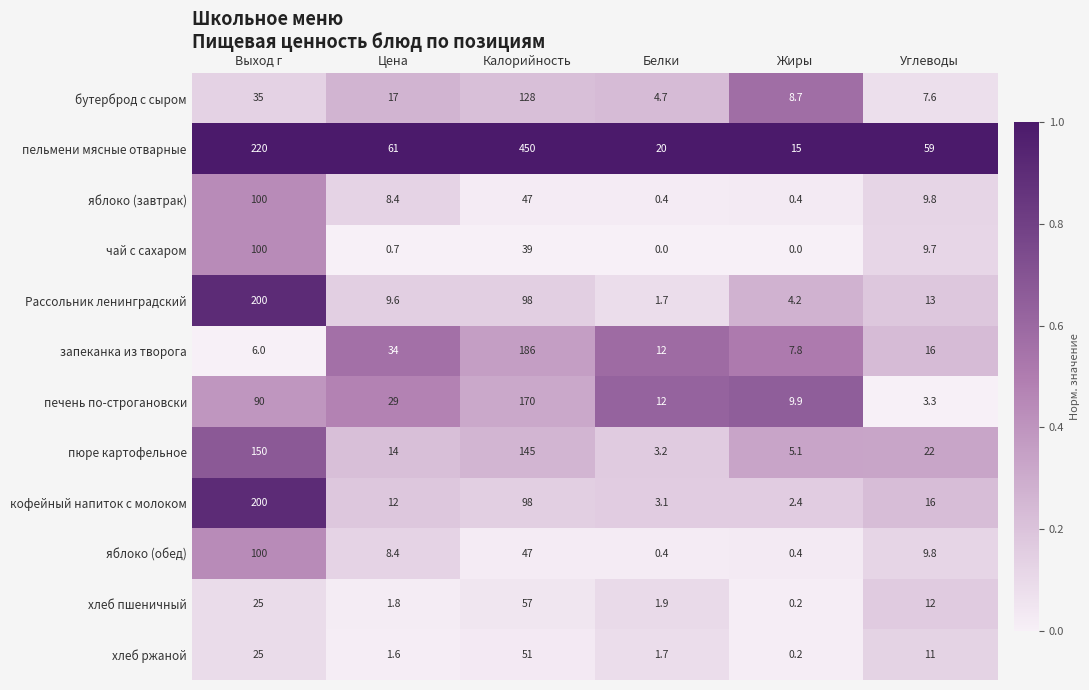

What is the spread (max minus min) of values at Белки?

20.0